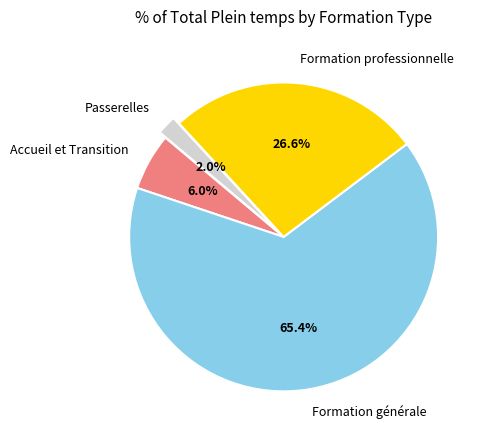

To the nearest percent, what percentage of the pie is Formation générale?

65%